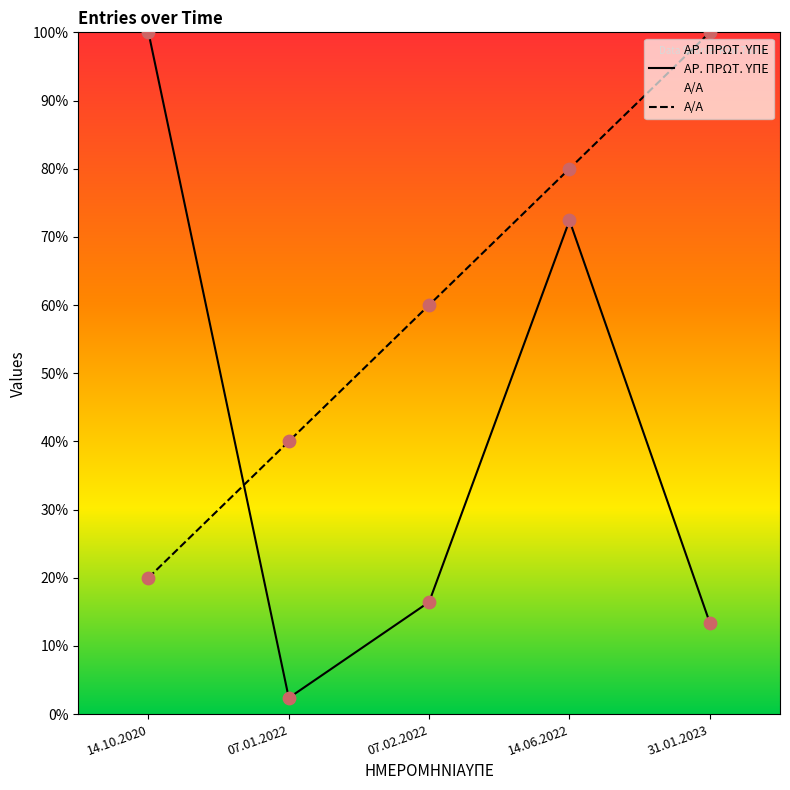

Which series has the largest total across all categories?

Α/Α